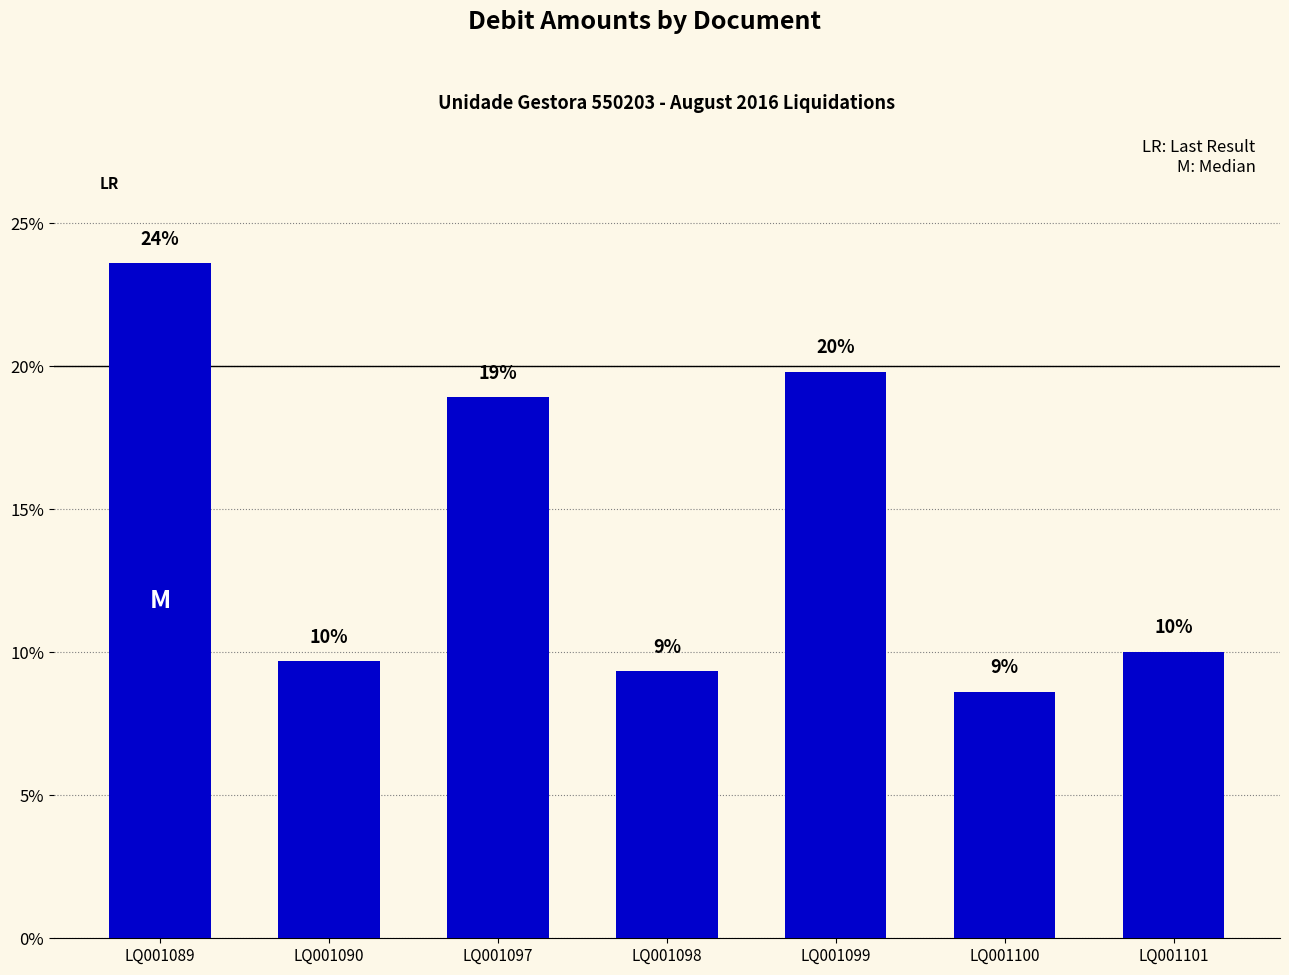

How many bars are there in total?

7